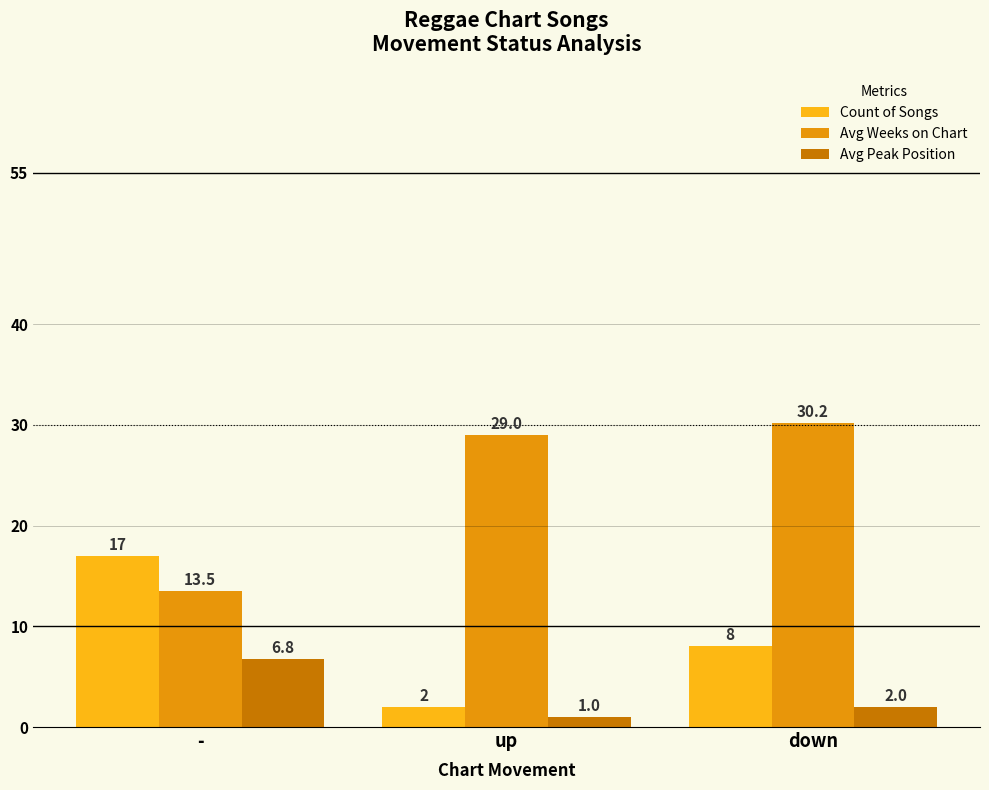

Are the bars horizontal?

No